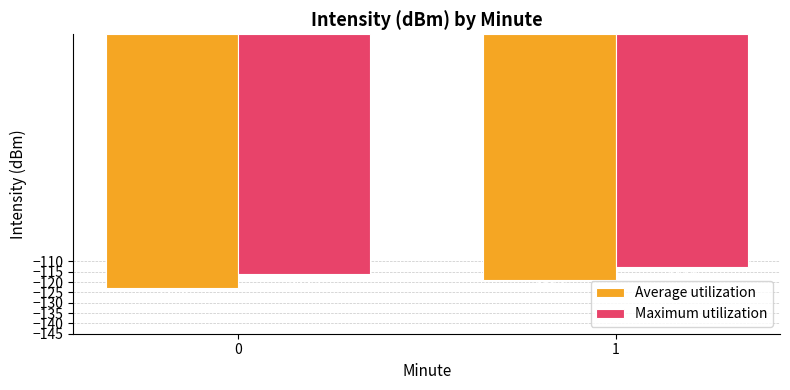

How many bars are there in total?

4